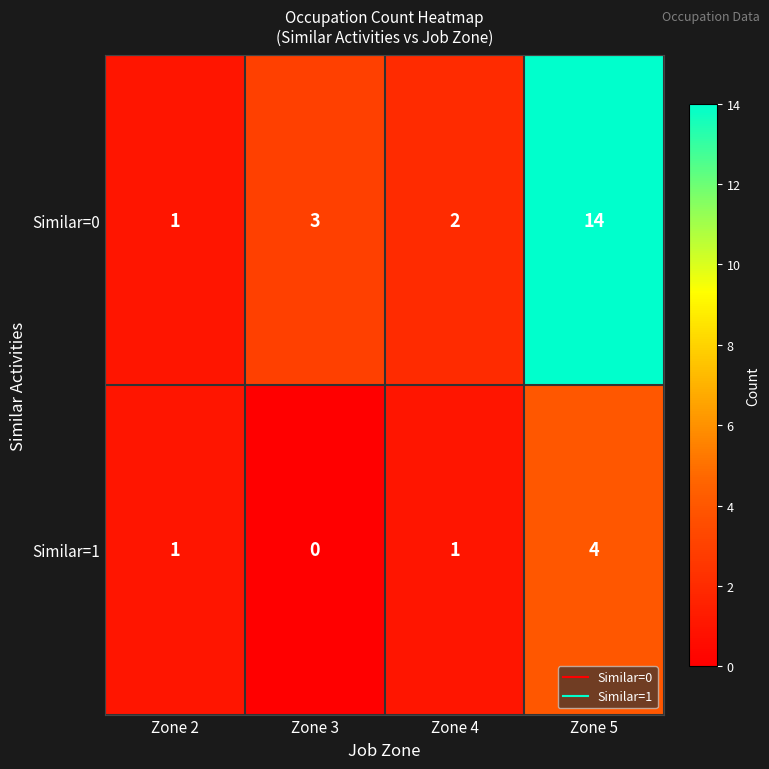

Reading left to right, list all the values displayed in this chart.

Similar=0: Zone 2=1	Zone 3=3	Zone 4=2	Zone 5=14
Similar=1: Zone 2=1	Zone 3=0	Zone 4=1	Zone 5=4